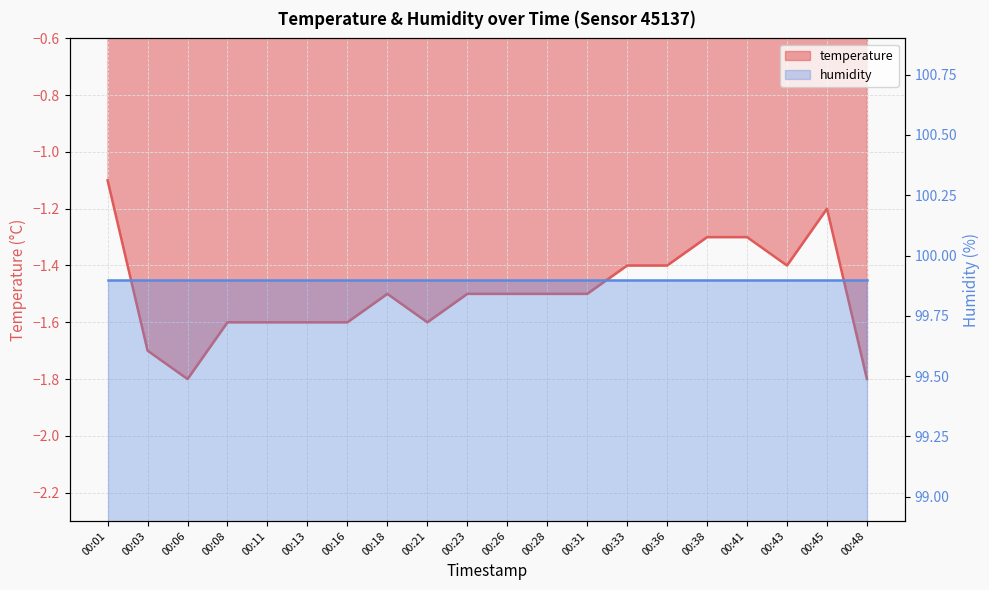

Which has a higher value, 00:33 or 00:28?

00:33